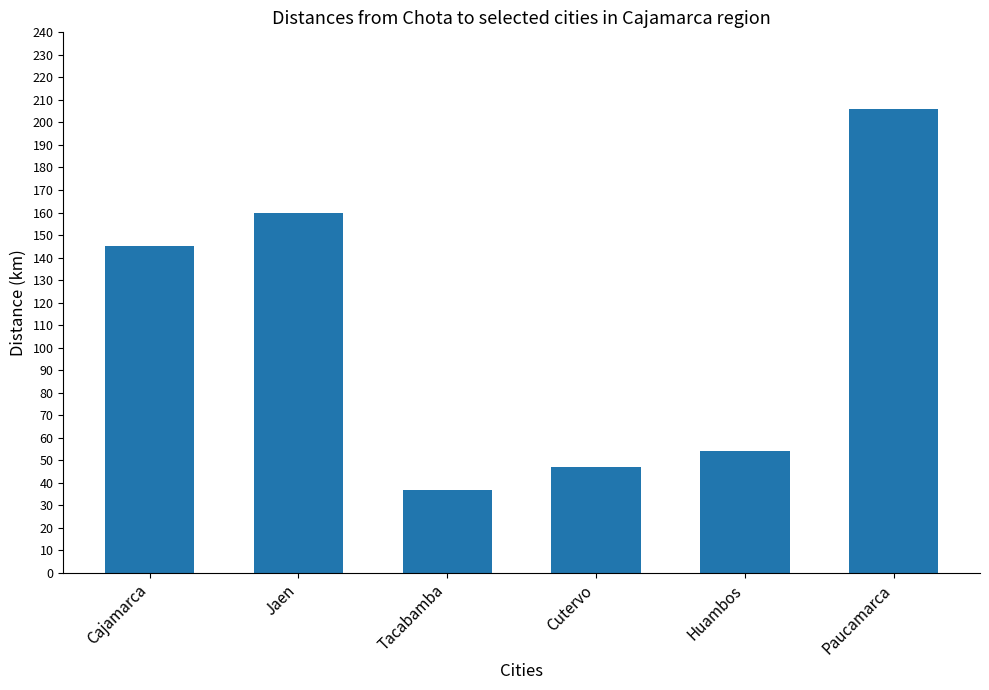

What is the difference between the second highest and second lowest values?

113